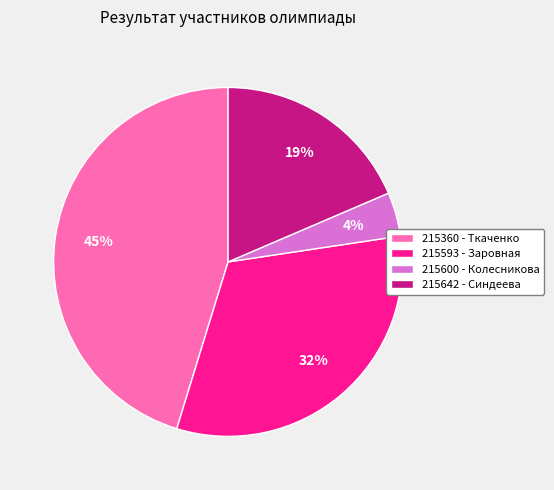

To the nearest percent, what is the combined percentage of 215593 - Заровная and 215360 - Ткаченко?

77%